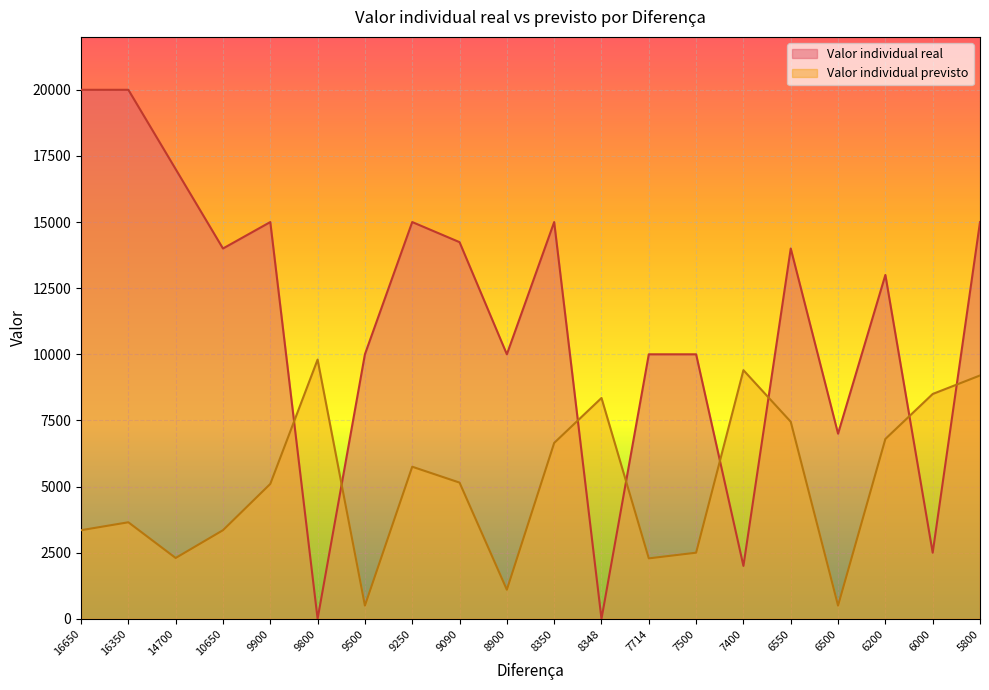

Reading right to left, what are all the values shown in this chart?

Valor individual real: 15000.0	2500.0	13000.0	7000.0	14000.0	2000.0	10000.0	10000.0	0.0	15000.0	10000.0	14240.0	15000.0	10000.0	0.0	15000.0	14000.0	17000.0	20000.0	20000.0
Valor individual previsto: 9200.0	8500.0	6800.0	500.0	7450.0	9400.0	2500.0	2285.2	8348.8	6650.0	1100.0	5150.0	5750.0	500.0	9800.0	5100.0	3350.0	2300.0	3650.0	3350.0